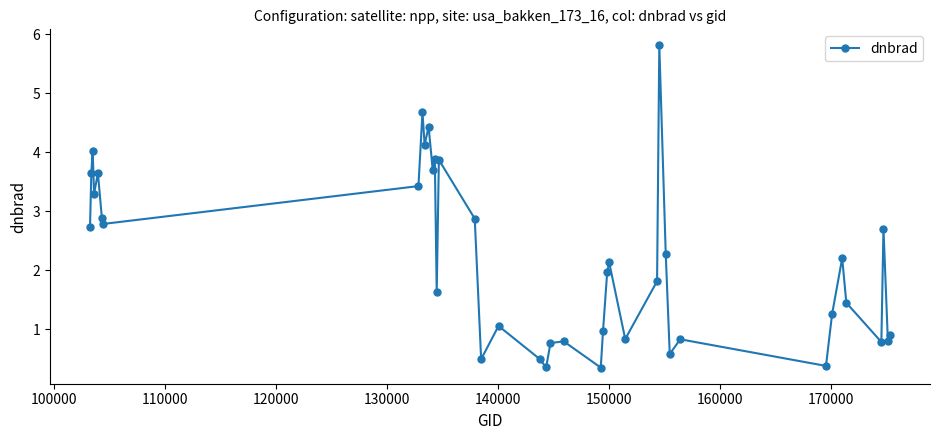

What is the value of the 9th point from the left?

4.7